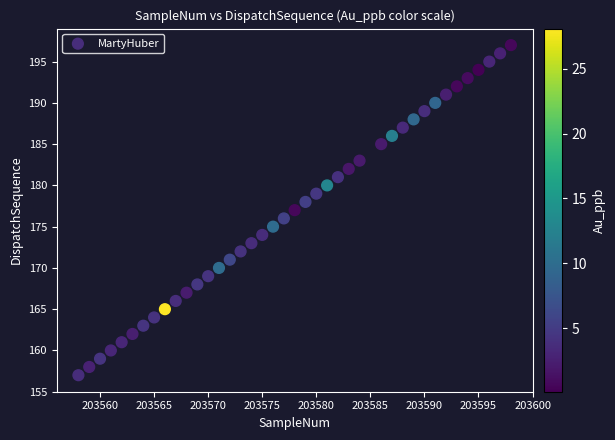

What is the range of X values (max minus min)?

40